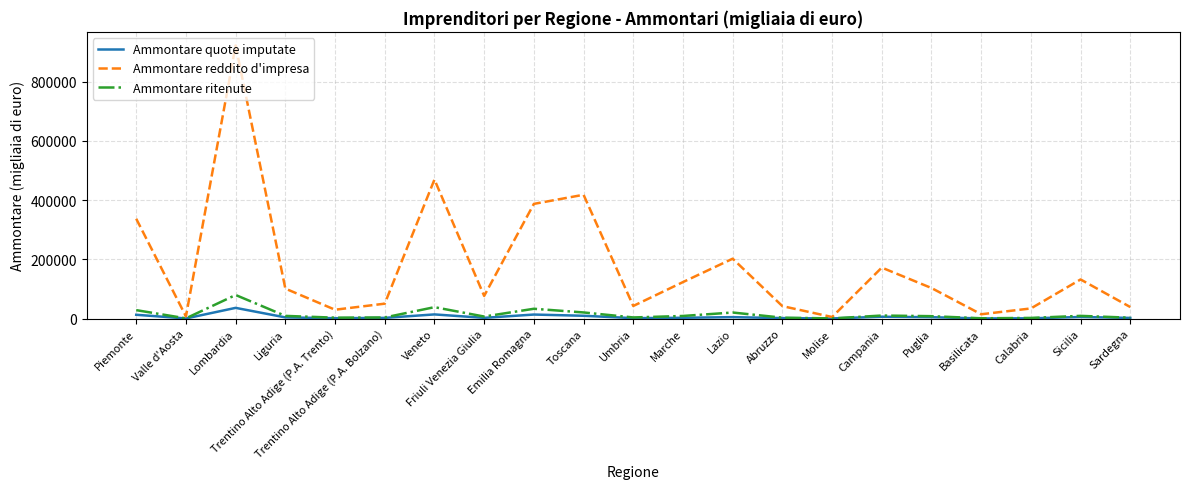

Which series has the largest range (max minus min)?

Ammontare reddito d'impresa